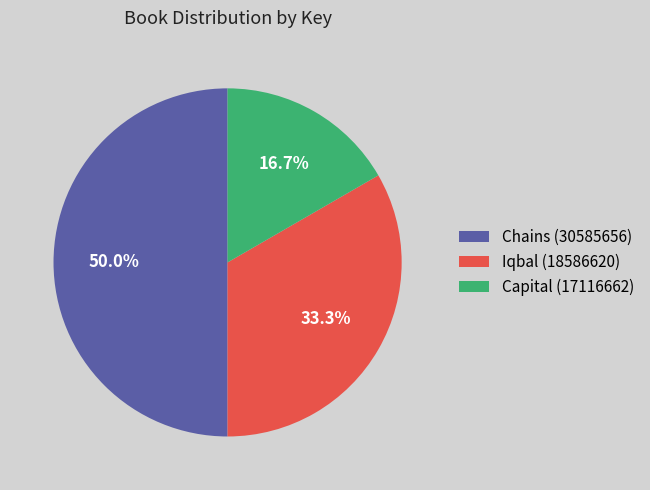

What is the ratio of the value at Chains (30585656) to the value at Iqbal (18586620)?

1.5